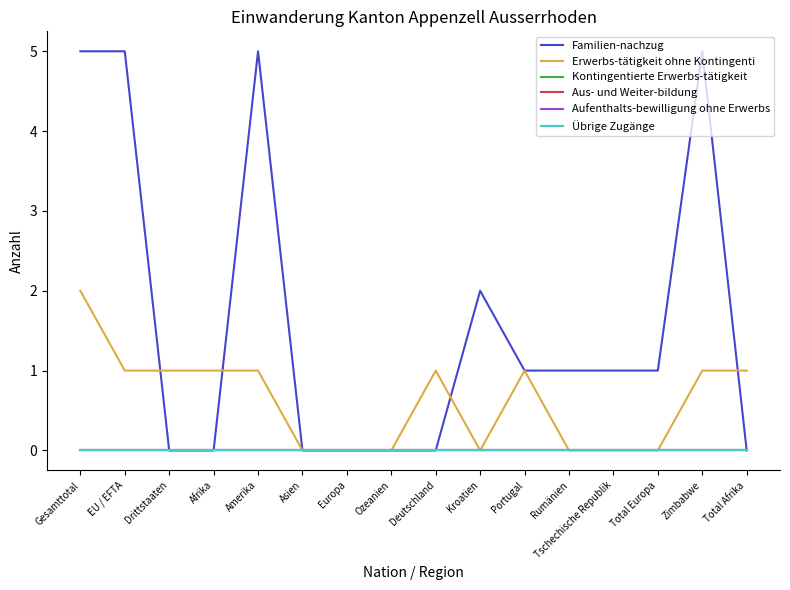

How many times do Familien-nachzug and Erwerbs-tätigkeit ohne Kontingenti cross each other?

4